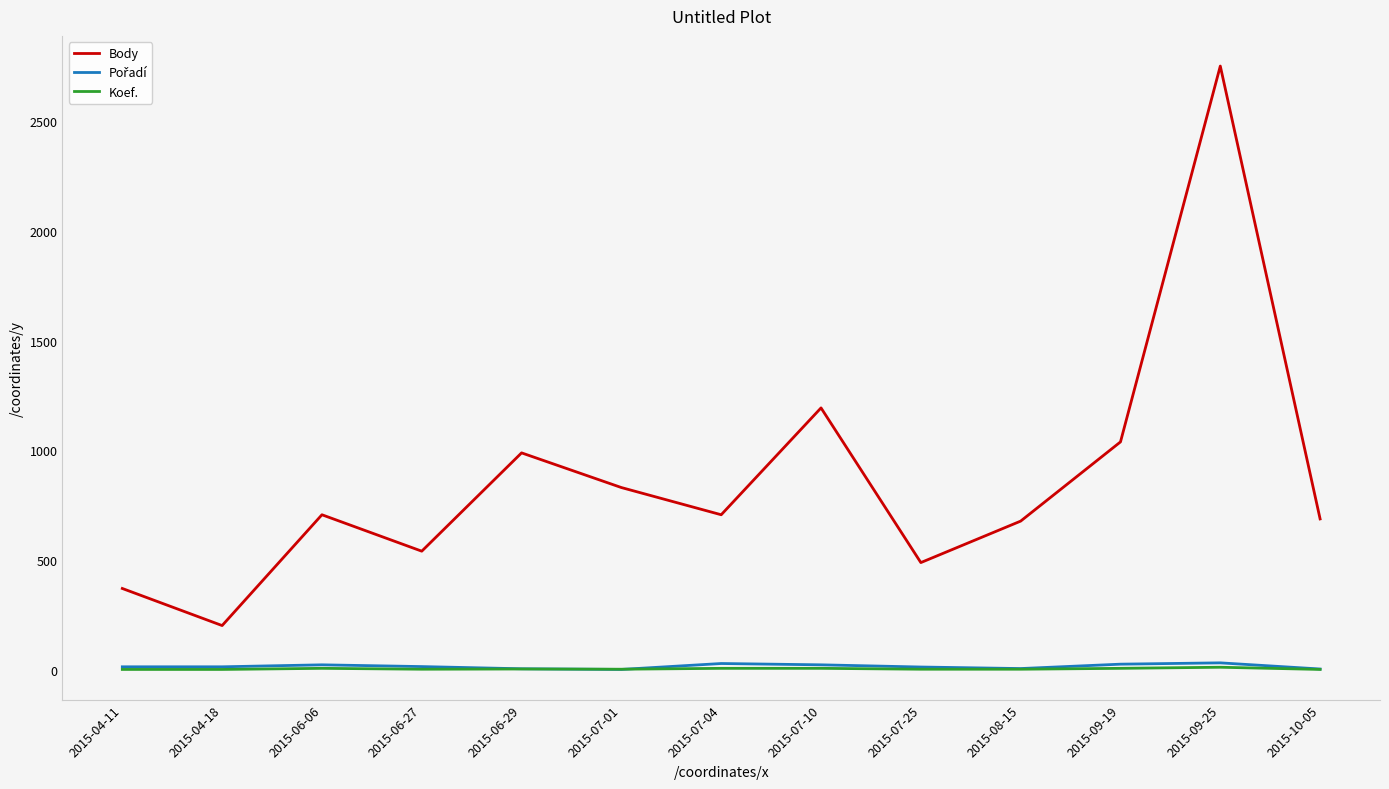

At which label is Body closest to 1477?

2015-07-10